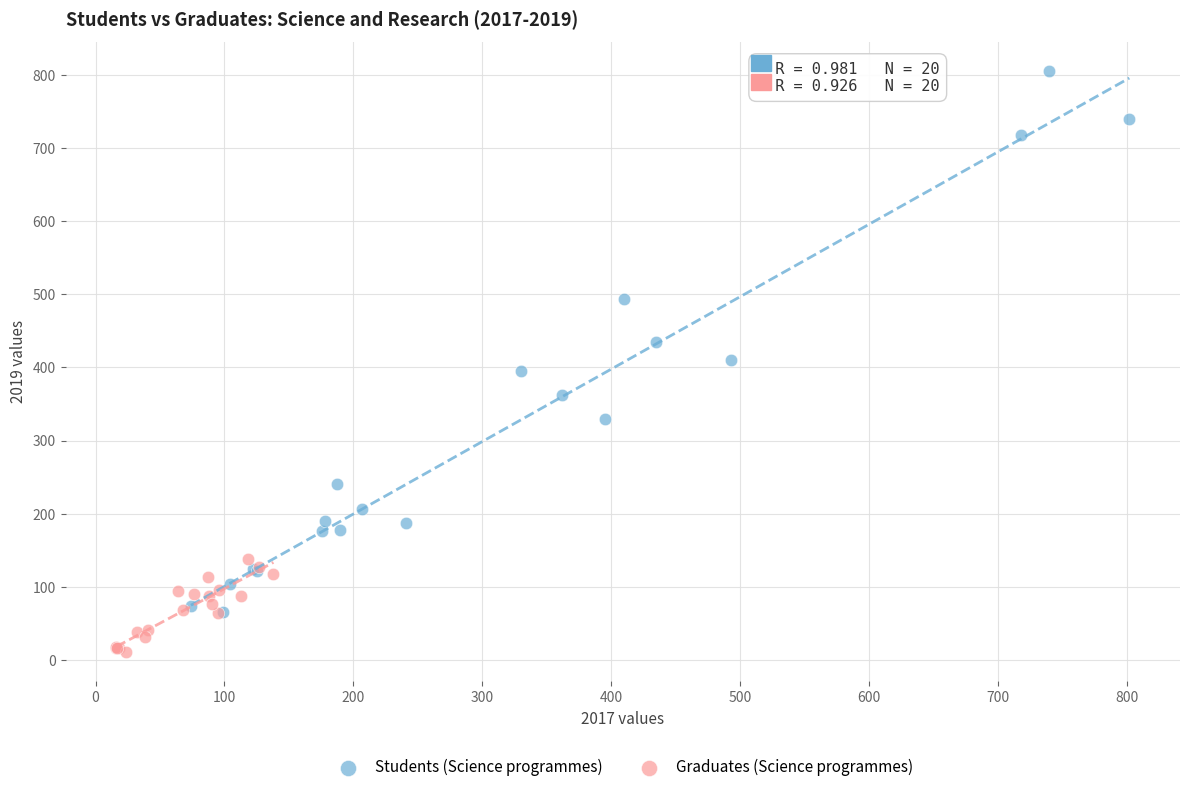

Which series contains the lowest Y value?

Graduates (Science programmes)